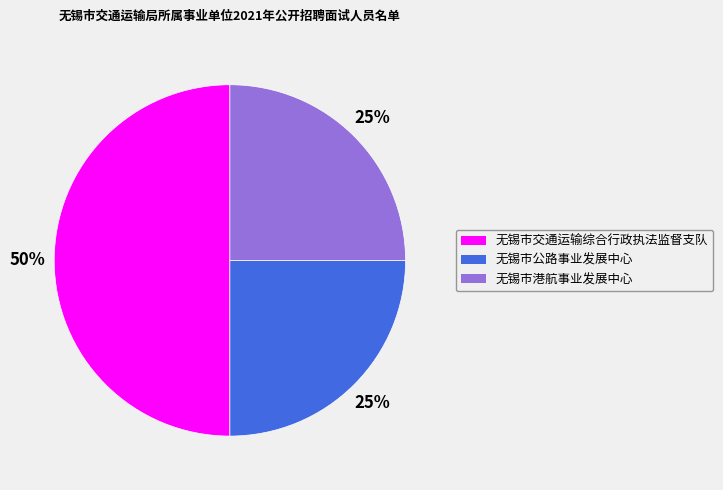

Combined, do 无锡市交通运输综合行政执法监督支队 and 无锡市公路事业发展中心 account for over 50%?

Yes